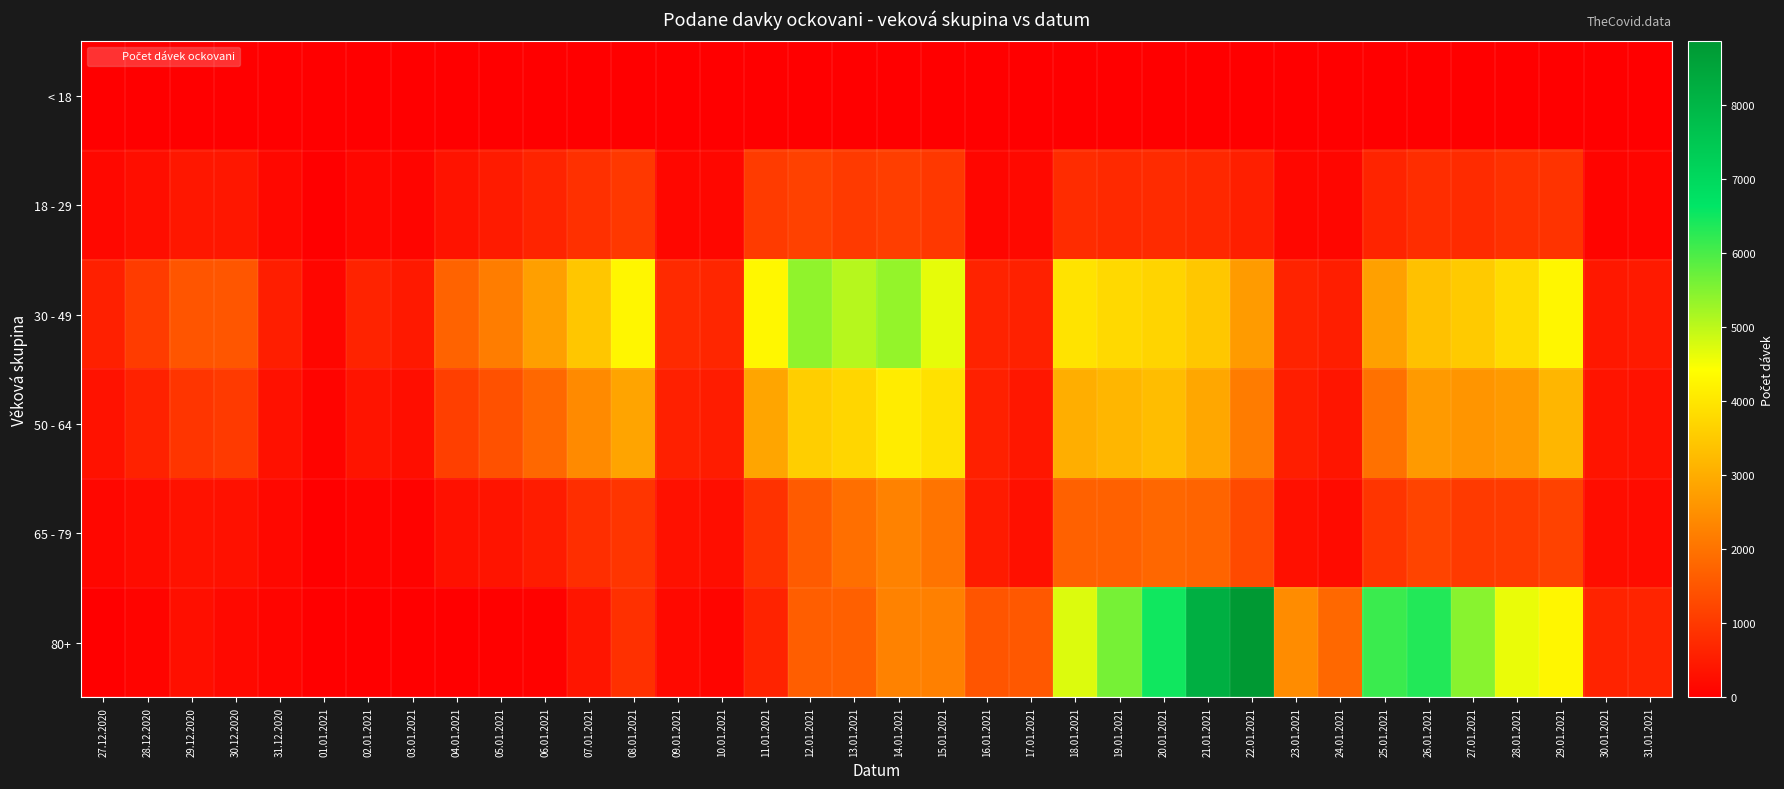

What is the spread (max minus min) of values at 01.01.2021?

131